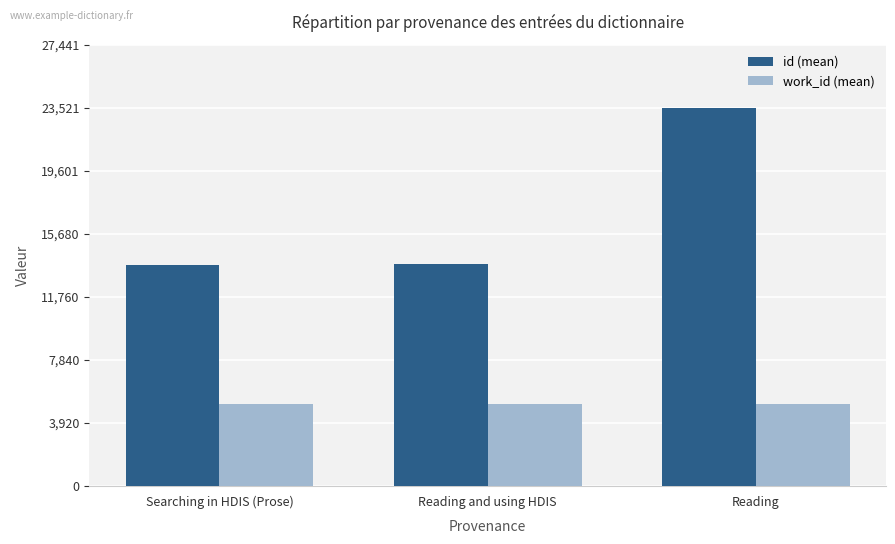

How many categories are shown in the chart?

3